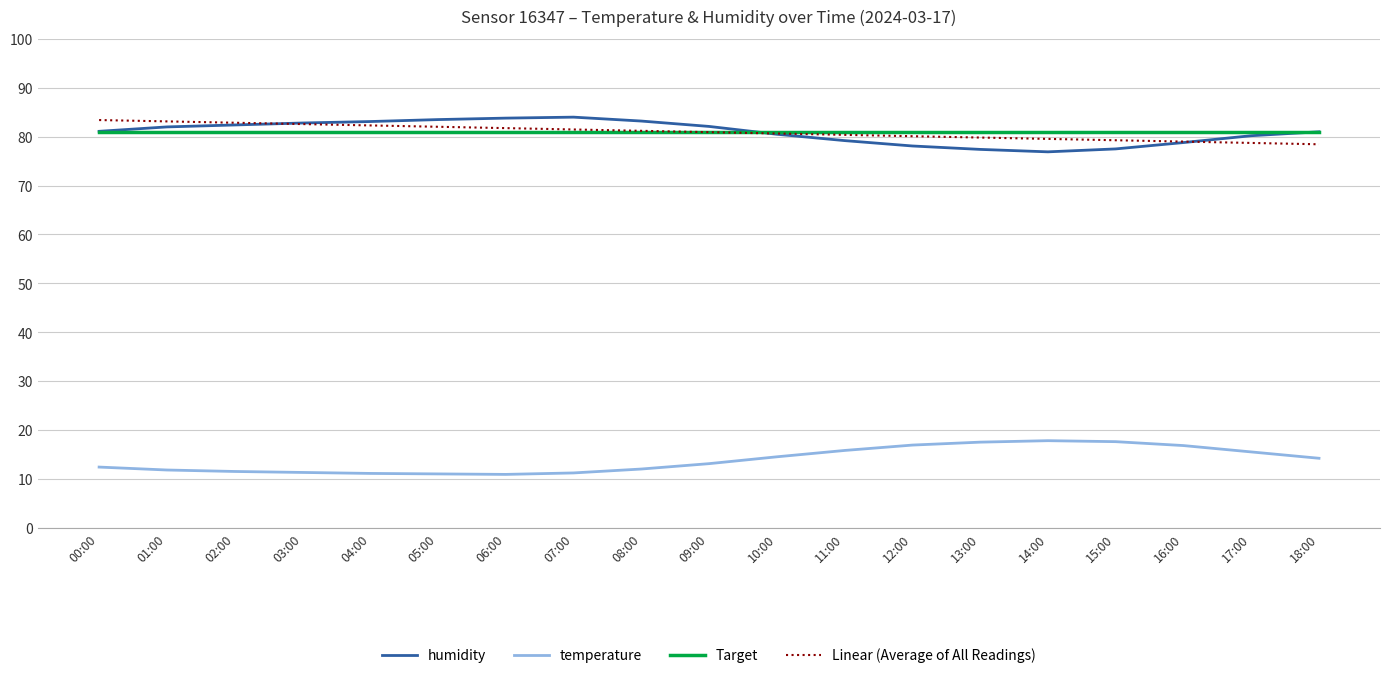

What is the difference between the highest and lowest values at 14:00?

63.2